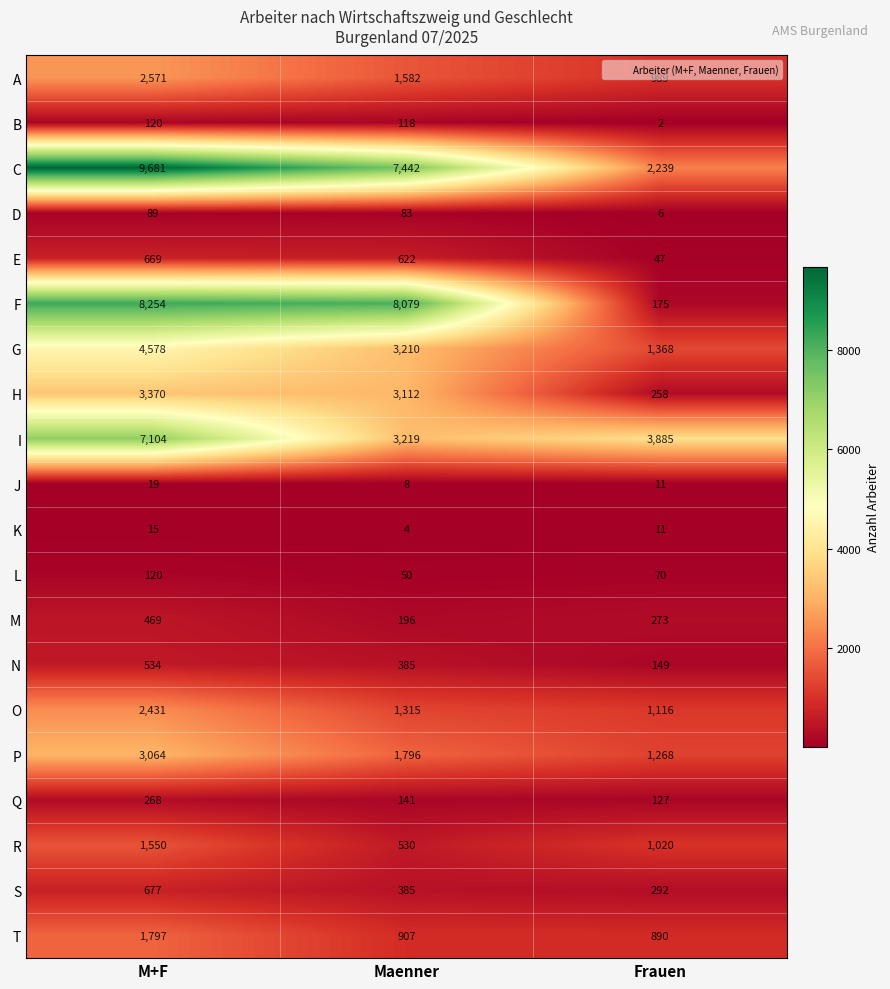

Count the number of data series in this chart.

20